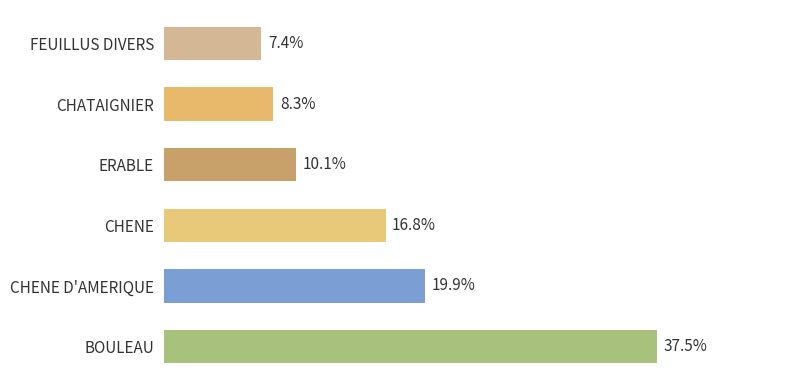

Which label corresponds to the largest value in the chart?

BOULEAU